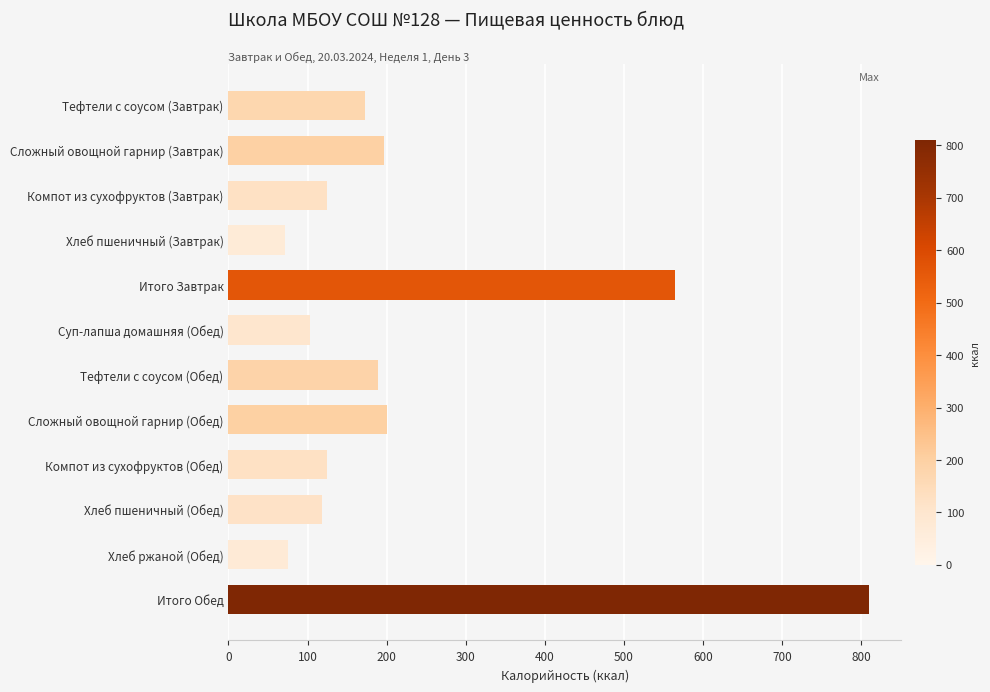

At which category does the chart reach its peak across all series?

Итого Обед